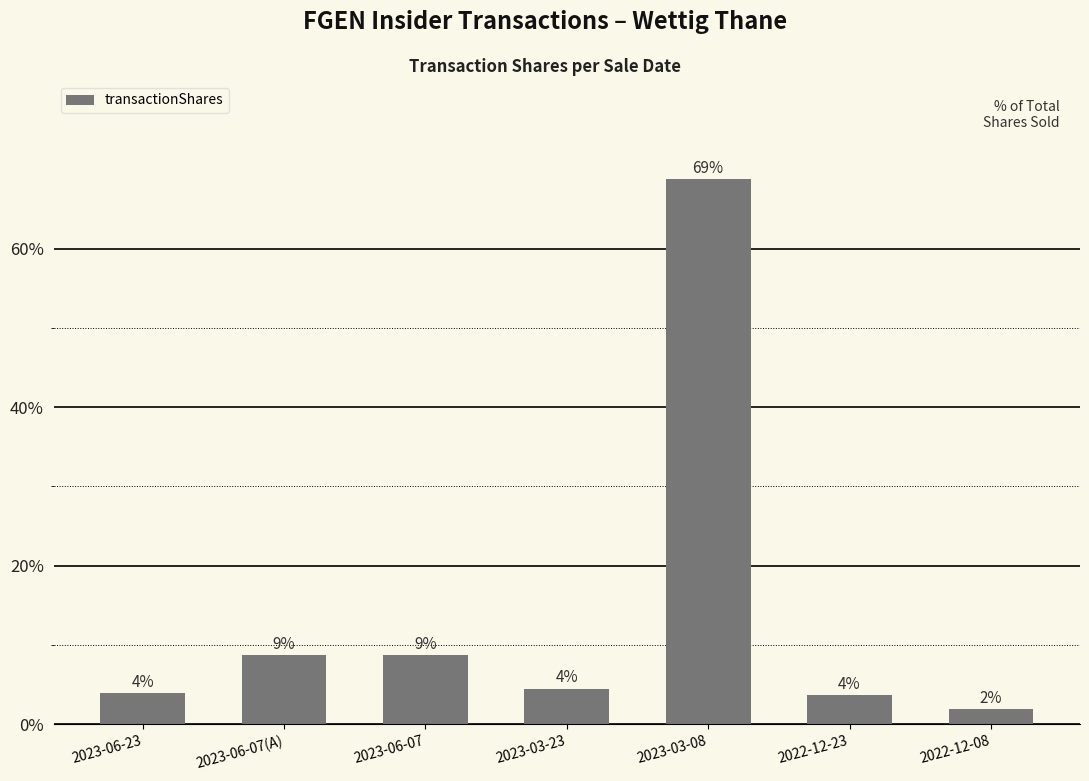

Reading left to right, transcribe all the data shown in this chart.

2023-06-23=3.9	2023-06-07(A)=8.7	2023-06-07=8.7	2023-03-23=4.5	2023-03-08=68.8	2022-12-23=3.6	2022-12-08=1.9